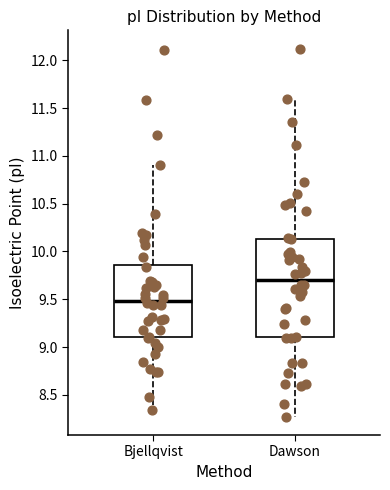

Which box is the tallest, from its lower edge to its upper edge?

Dawson